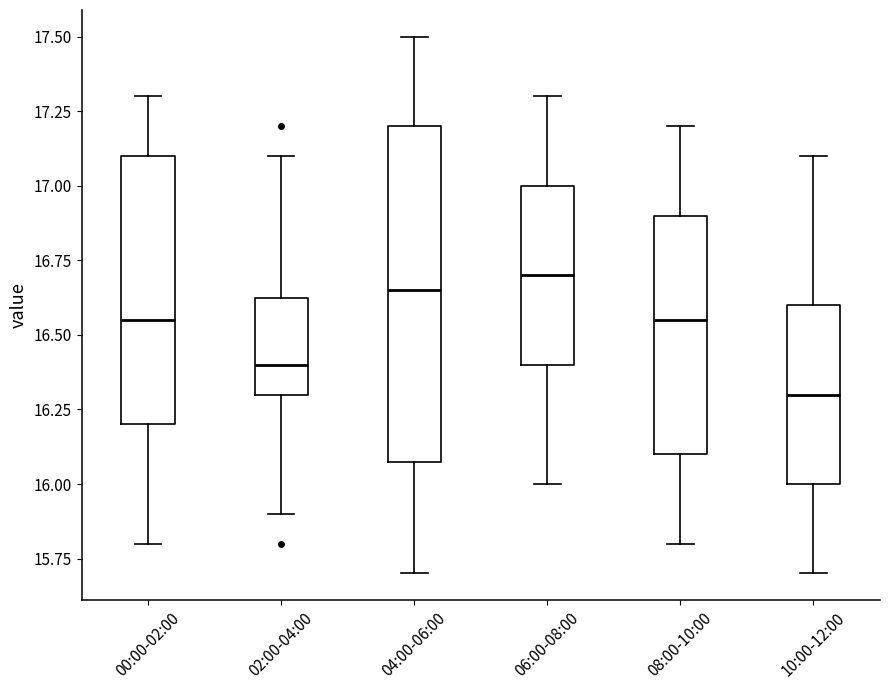

Which box is the tallest, from its lower edge to its upper edge?

04:00-06:00